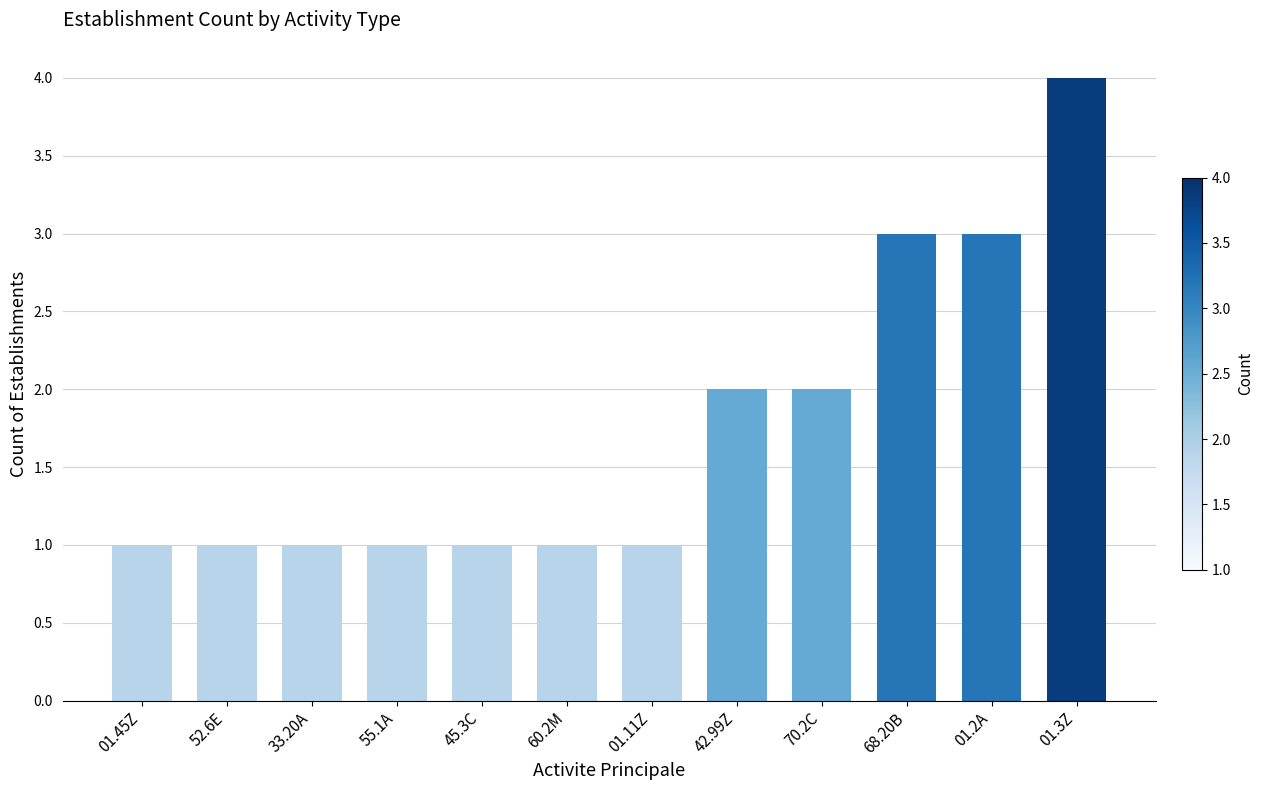

The value at 70.2C is 1. True or false?

False